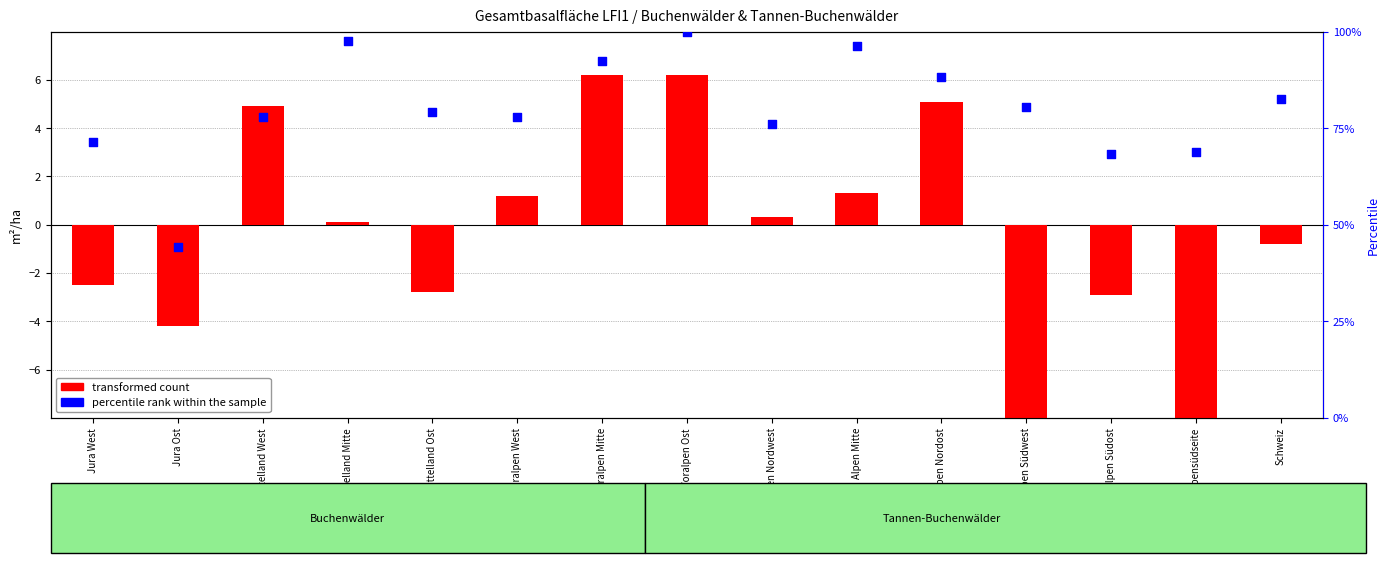

Which series has the widest spread of Y values?

percentile rank within the sample